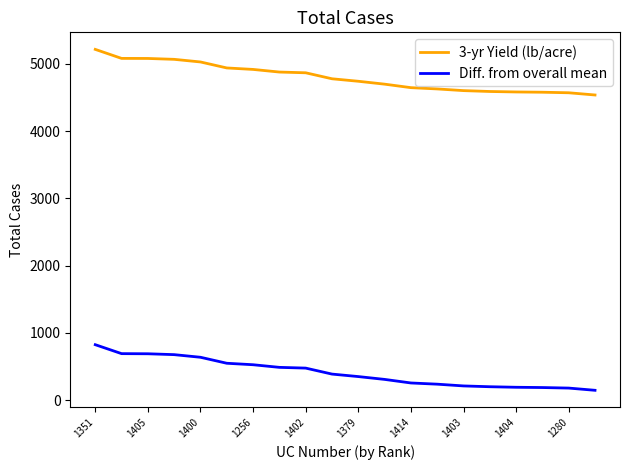

What is the maximum value shown in the chart?

5214